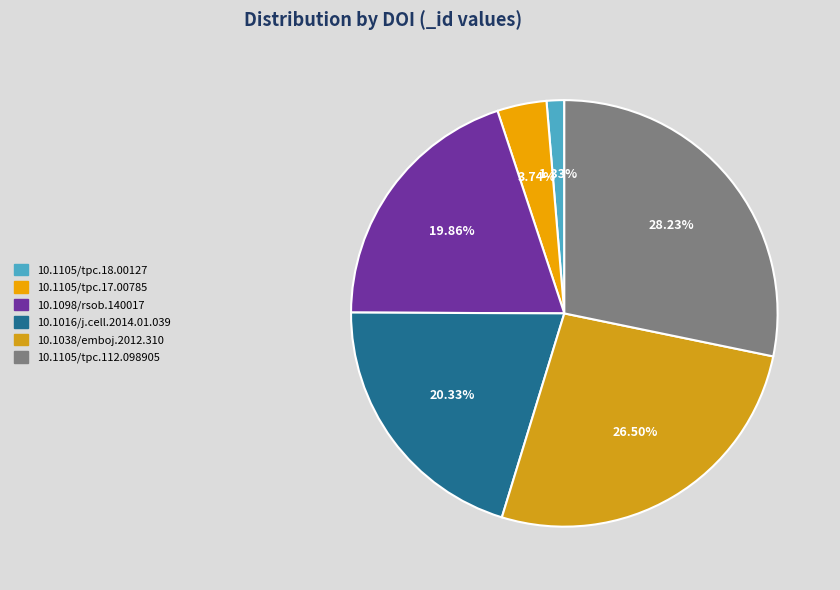

To the nearest percent, what is the difference between the 10.1105/tpc.18.00127 and 10.1016/j.cell.2014.01.039 slice percentages?

19%